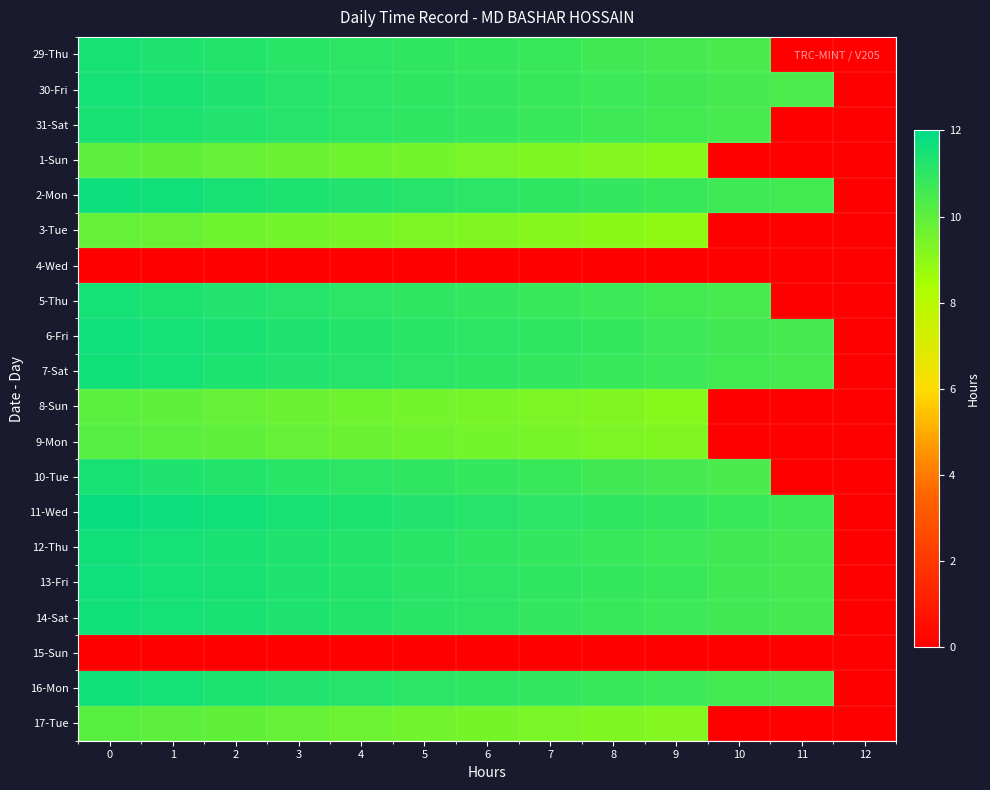

What is the spread (max minus min) of values at 10?

10.8